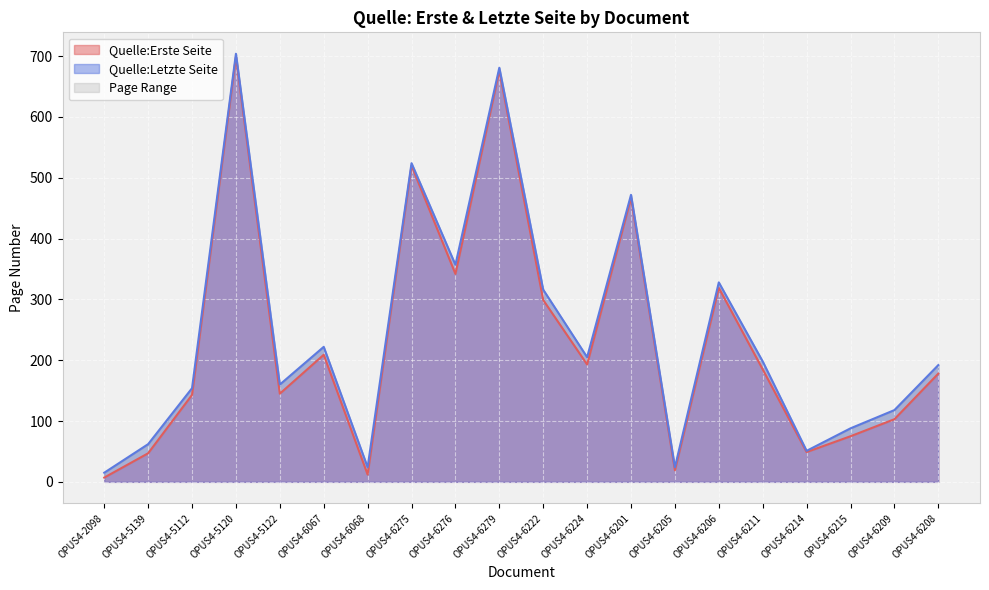

At how many categories does at least one series exceed 236?

7